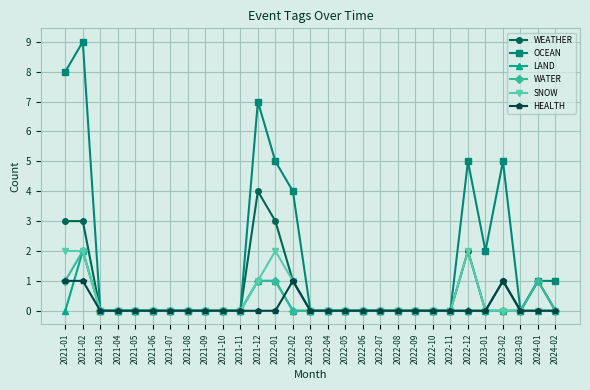

What is the total value across all series at 2023-02?

7